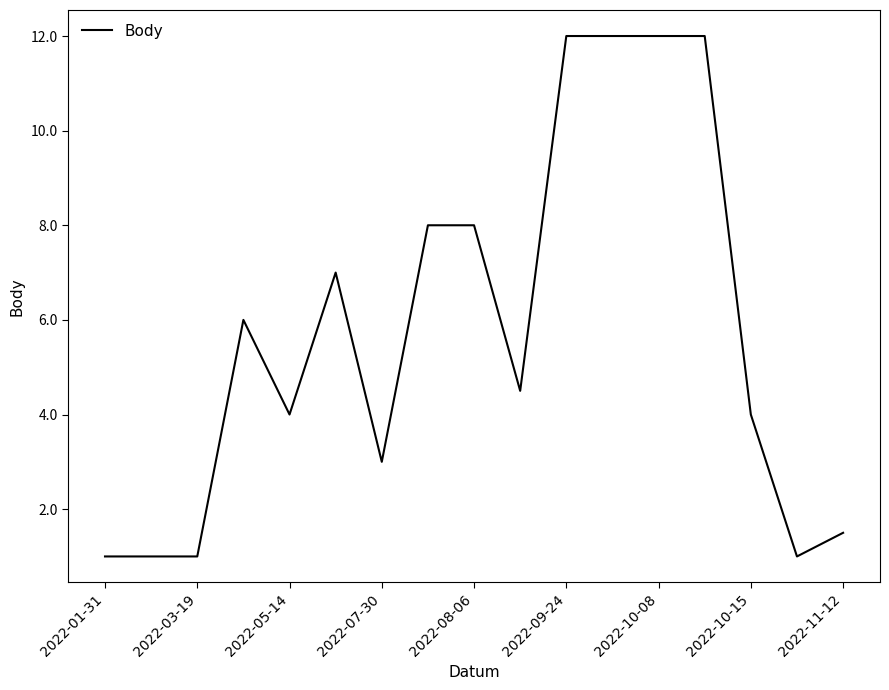

What is the difference between the maximum and minimum values?

11.0